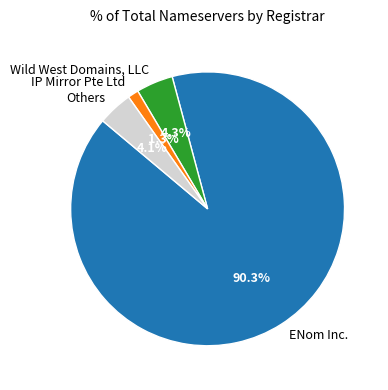

What percentage do Wild West Domains, LLC and Others together represent?

8.4%